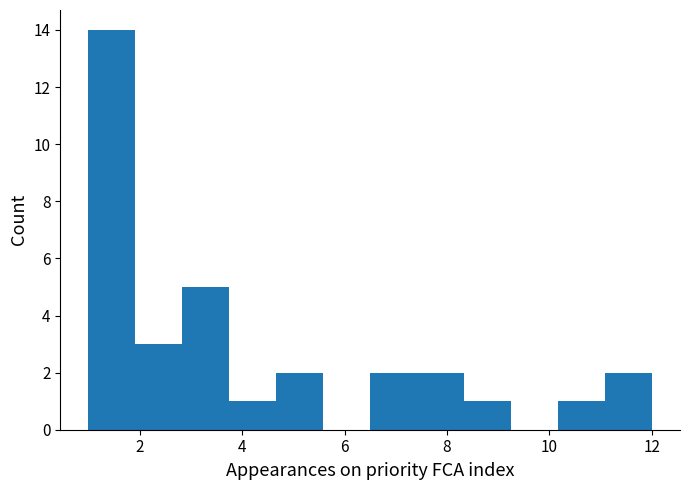

Reading left to right, transcribe this chart: for each bar, give the range it covers on the x-axis and its height. Neither the bar edges nor the heights are printed on the chart, so give them approximately, as read against the axes.

1.0 to 2.0: 14
2.0 to 2.8: 3
2.8 to 3.8: 5
3.8 to 4.6: 1
4.6 to 5.6: 2
5.6 to 6.6: 0
6.6 to 7.4: 2
7.4 to 8.4: 2
8.4 to 9.2: 1
9.2 to 10.2: 0
10.2 to 11.0: 1
11.0 to 12.0: 2